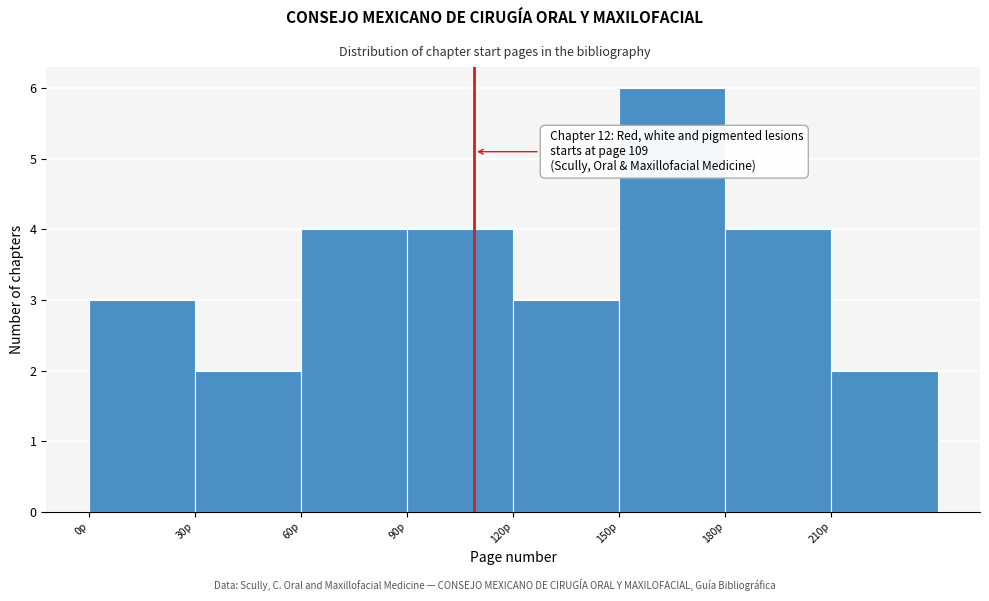

Which range on the x-axis has the tallest bar?

150 to 180